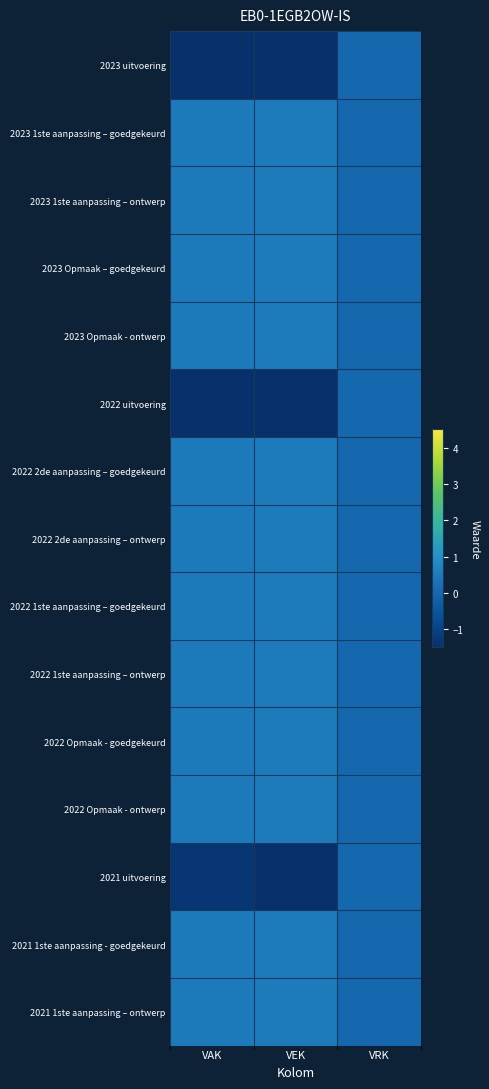

What is the maximum value shown in the chart?

0.5